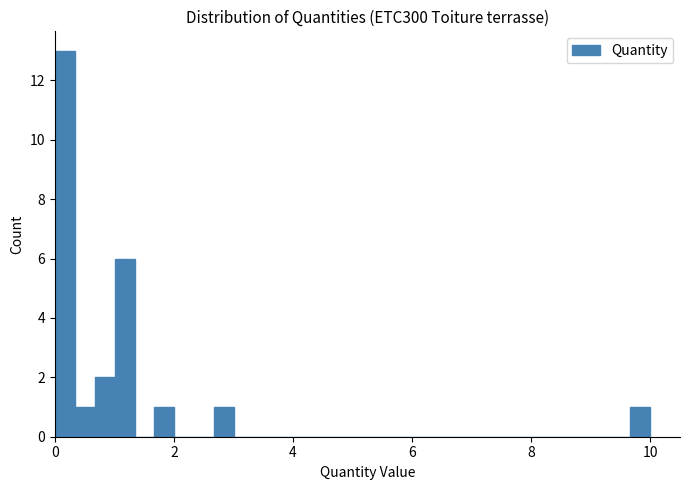

Around what value on the x-axis is the tallest bar? Give the approximate position of its centre, as read against the axis.

0.2